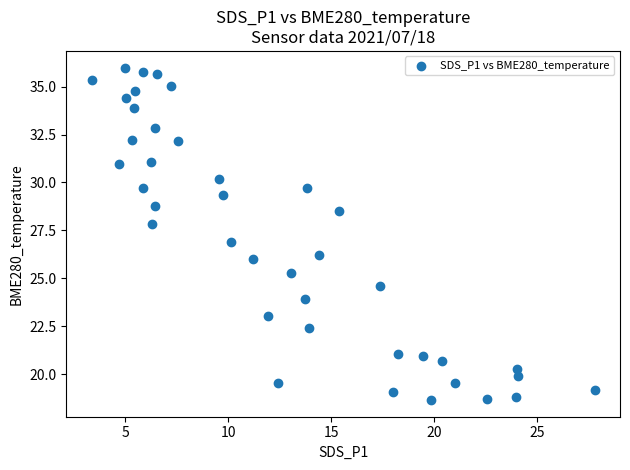

What is the range of Y values (max minus min)?

17.4